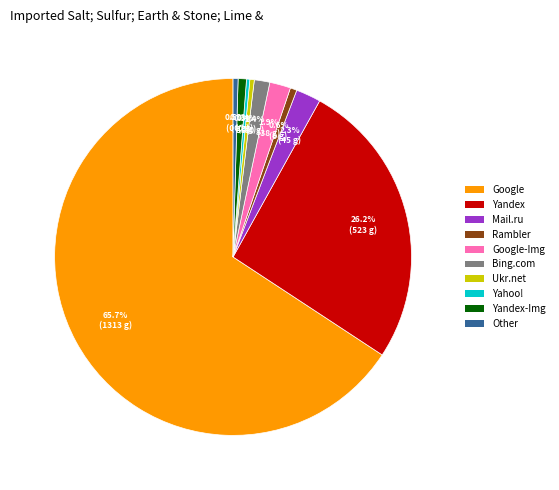

What is the largest slice in the pie chart?

Google